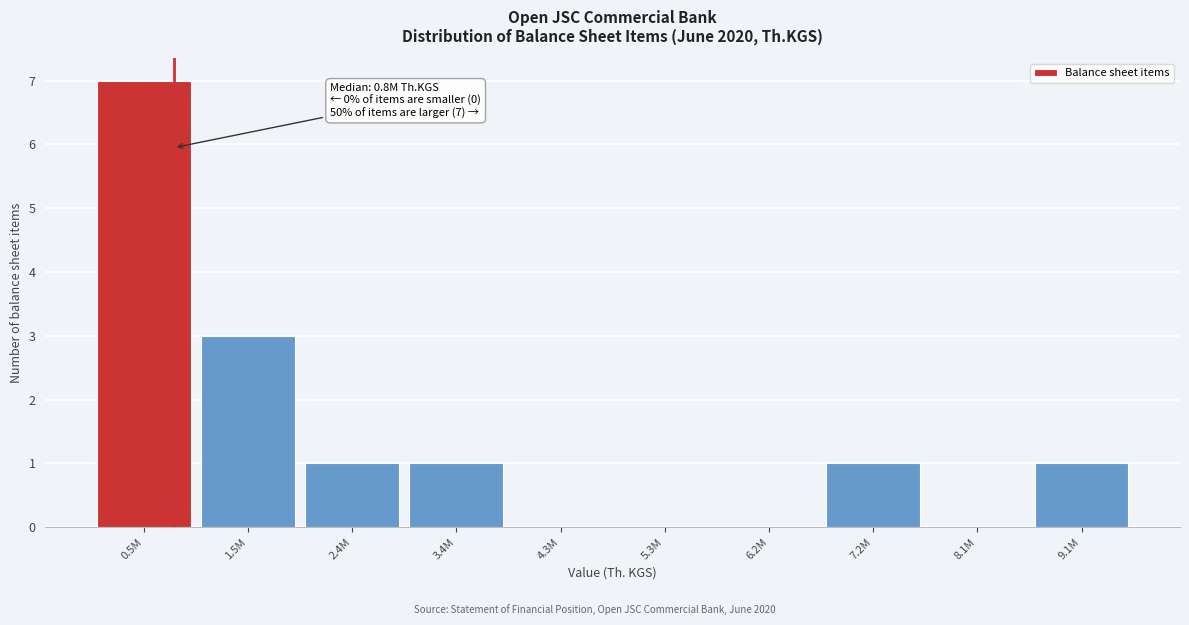

Reading left to right, list all the values displayed in this chart.

0.5M=7	1.5M=3	2.4M=1	3.4M=1	4.3M=0	5.3M=0	6.2M=0	7.2M=1	8.1M=0	9.1M=1